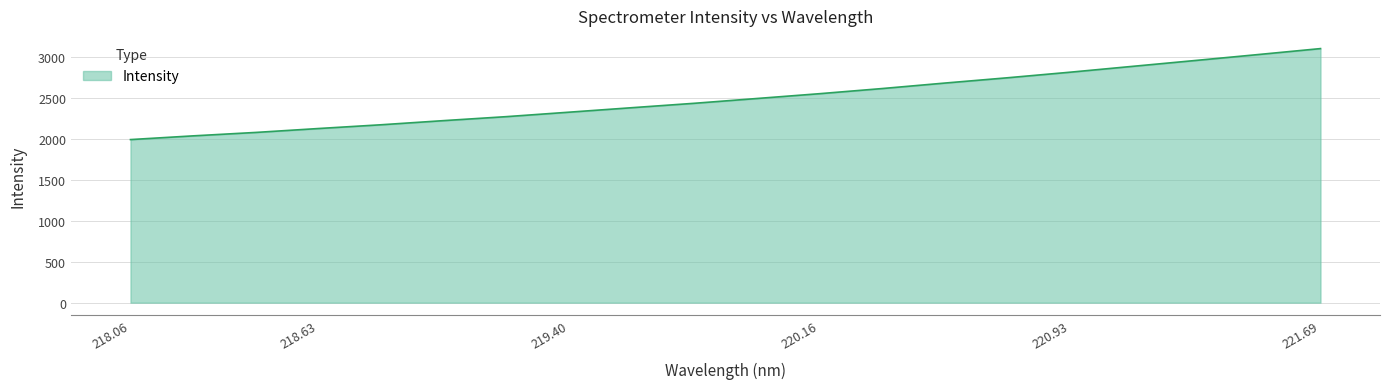

What is the difference between the maximum and minimum values?

1113.2